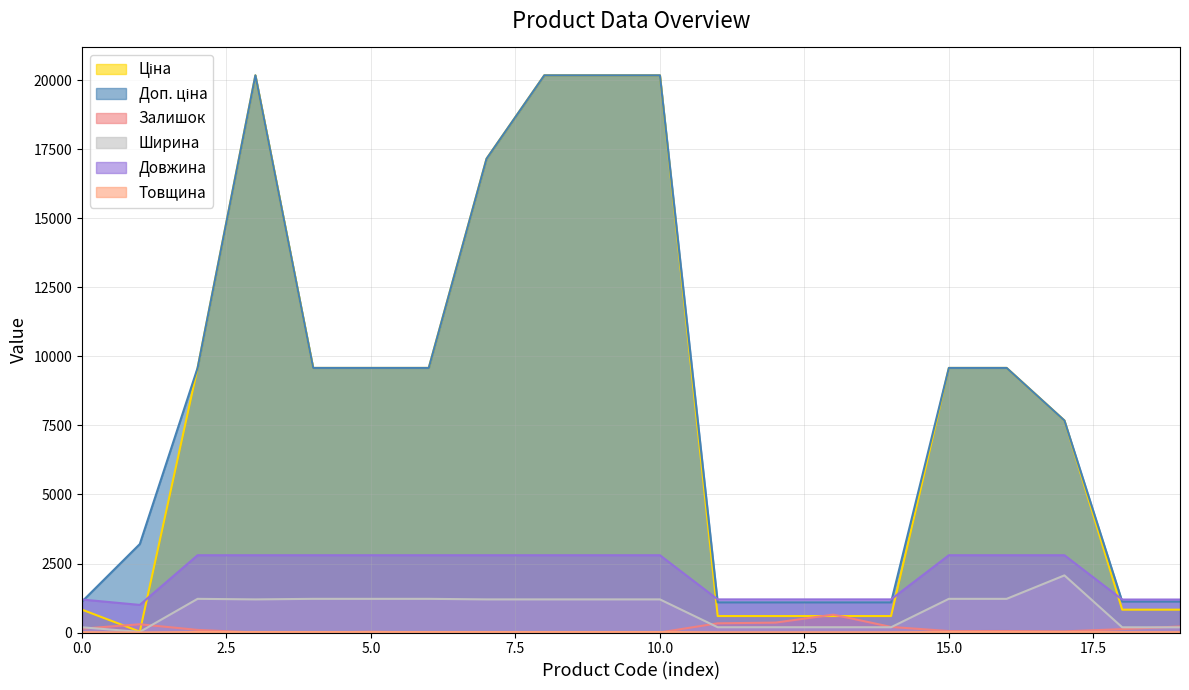

True or false: Ширина and Довжина cross at least once.

False